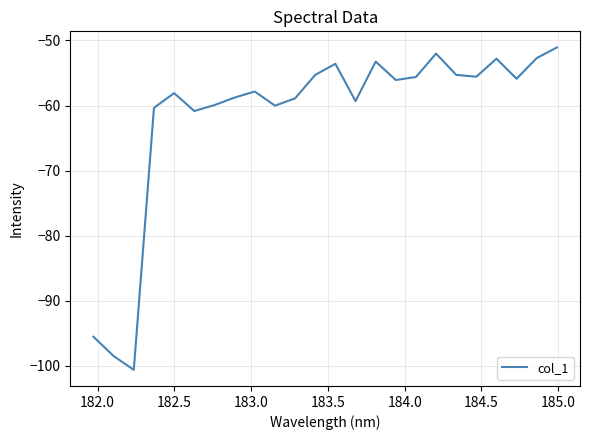

What is the smallest value displayed?

-100.6